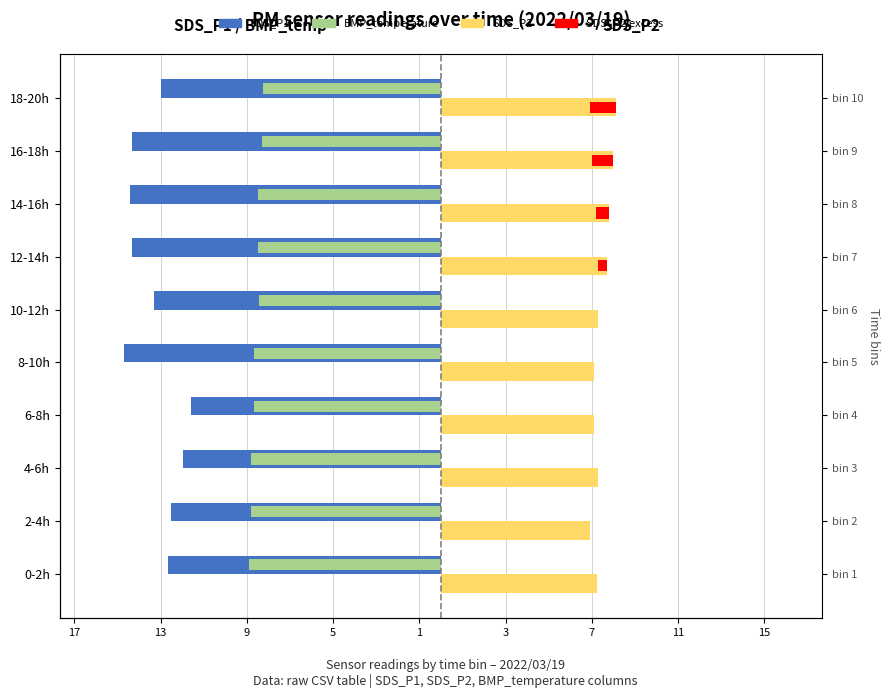

Read the SDS_P2 value at 18-20h.

8.1